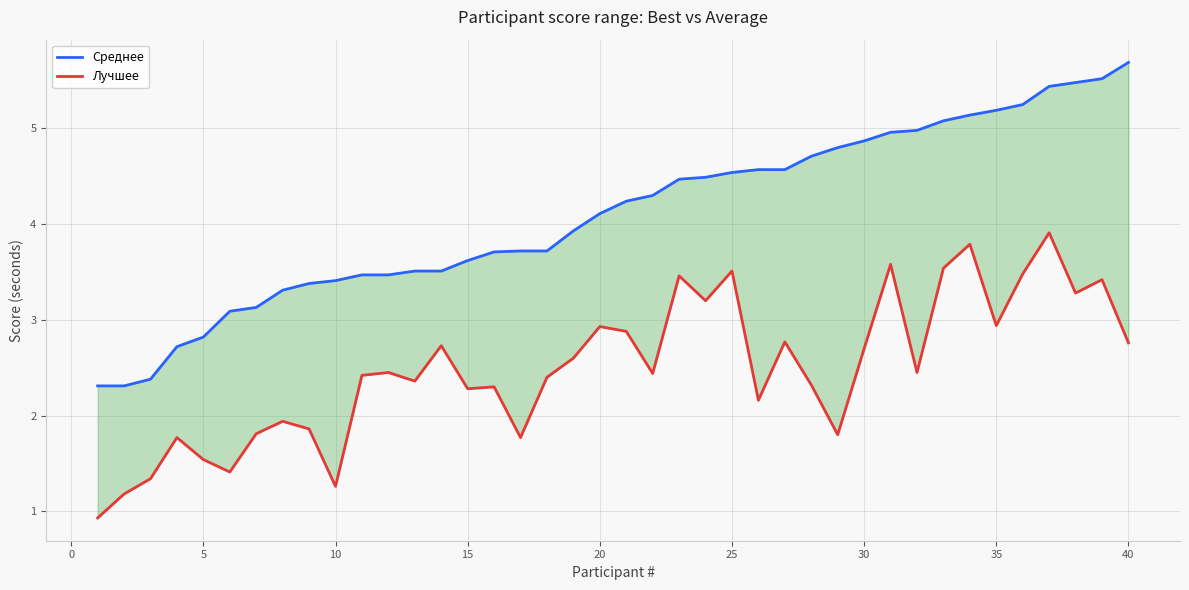

Count the number of categories in the chart.

40